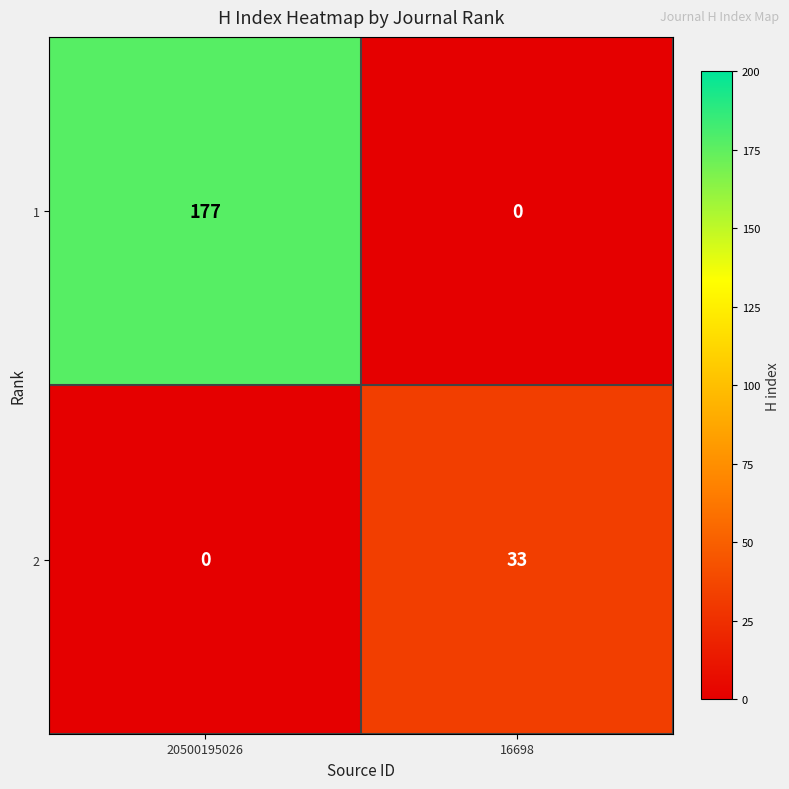

Which series has the largest range (max minus min)?

1